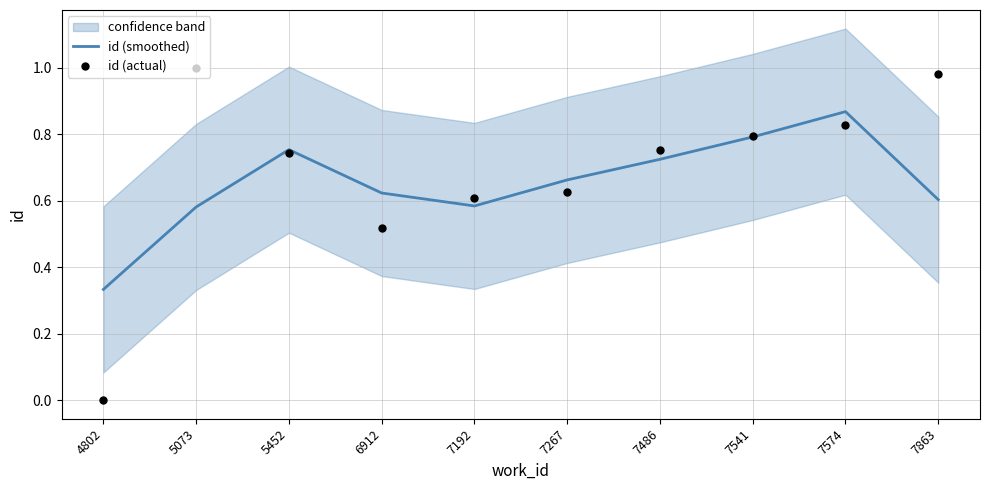

Which series reaches the minimum Y coordinate?

id (actual)